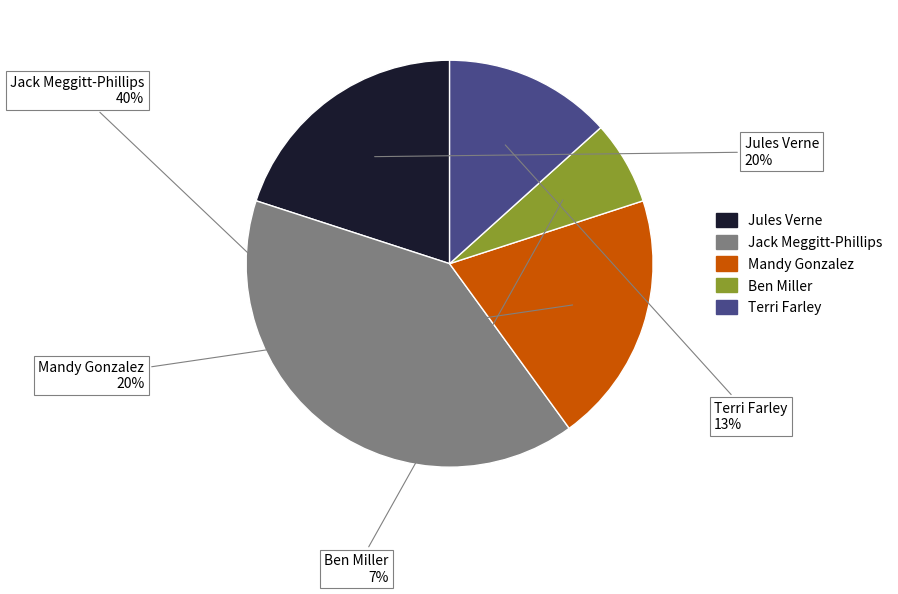

Which slice is the smallest?

Ben Miller